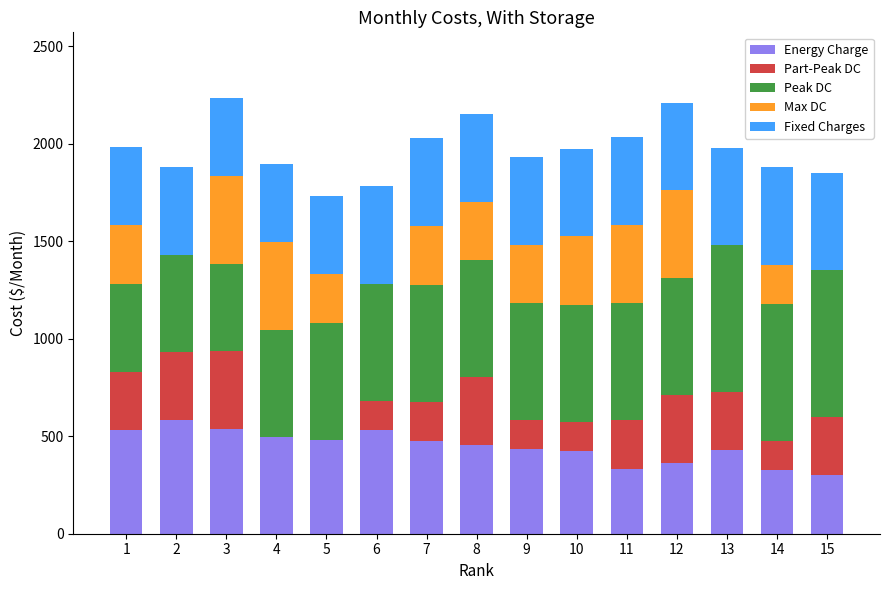

What is the total value across all series at 3?

2235.0